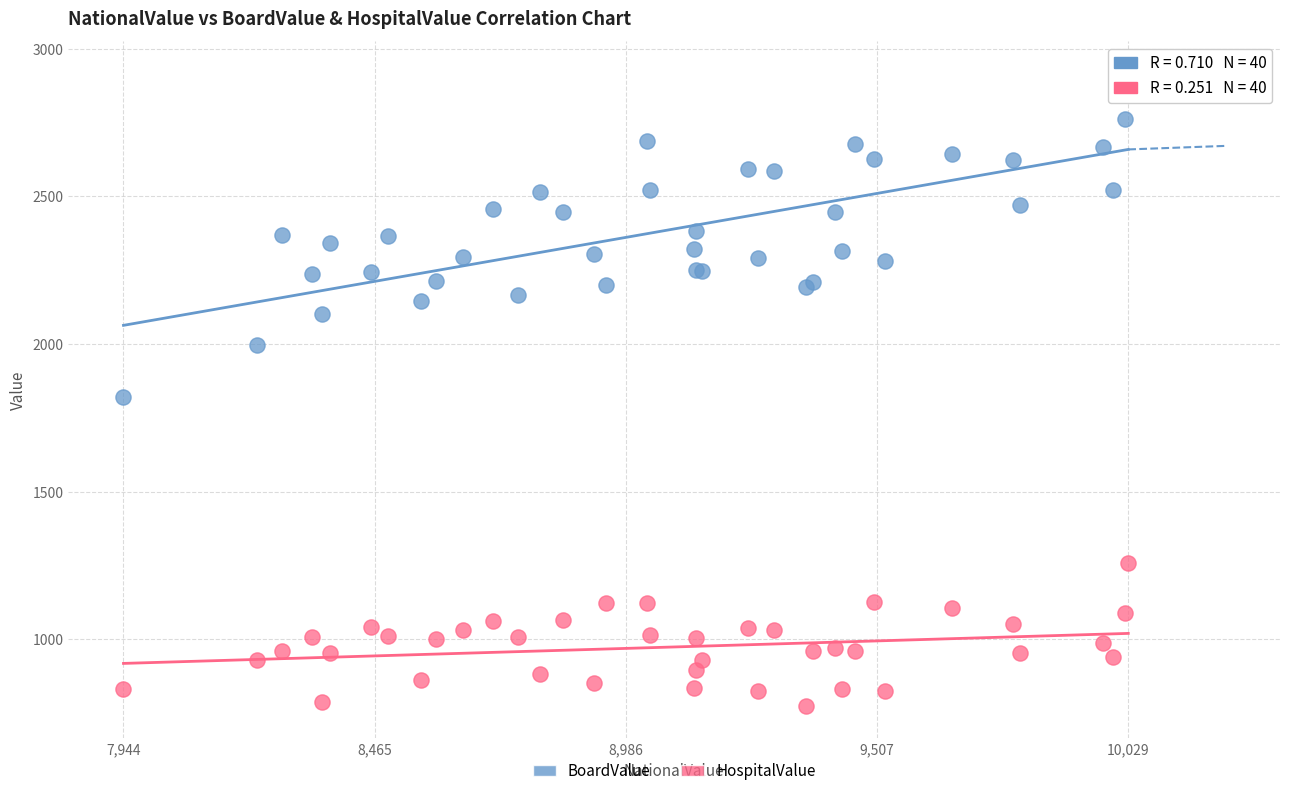

Which series reaches the maximum Y coordinate?

BoardValue